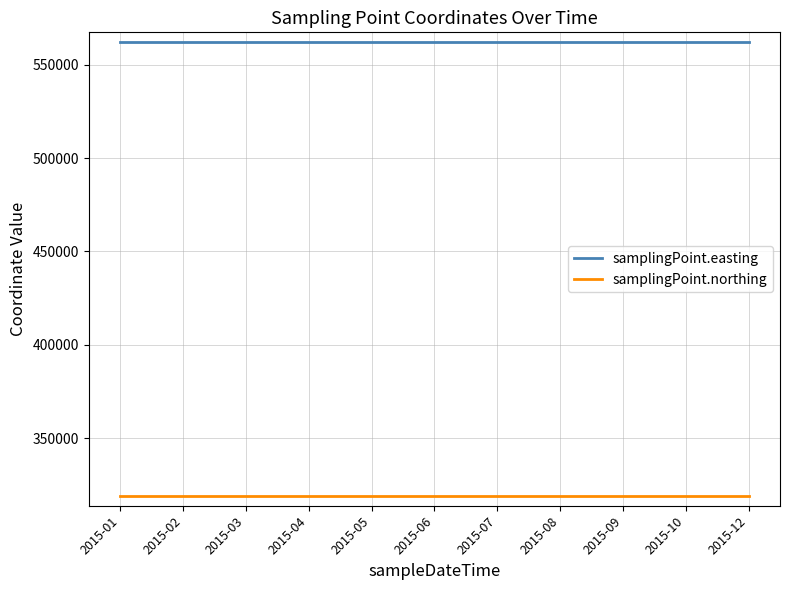

What is the spread (max minus min) of values at 2015-03?

243745